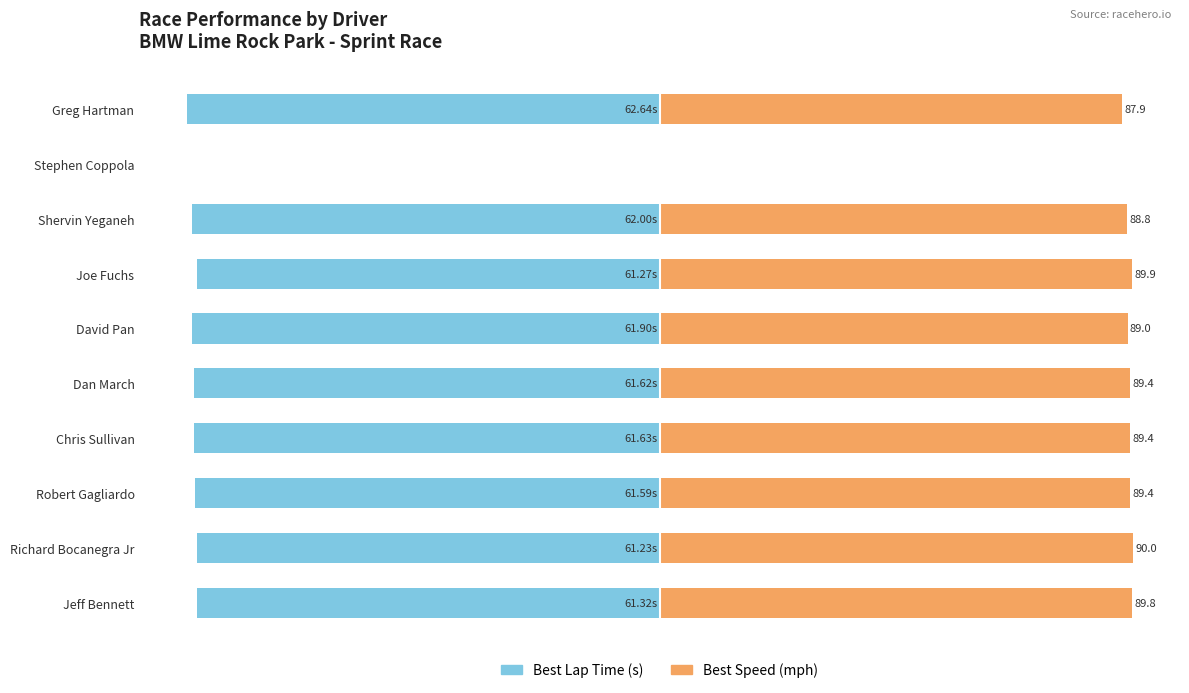

The Best Lap Time (s) series shows -57.8 at Dan March. True or false?

False